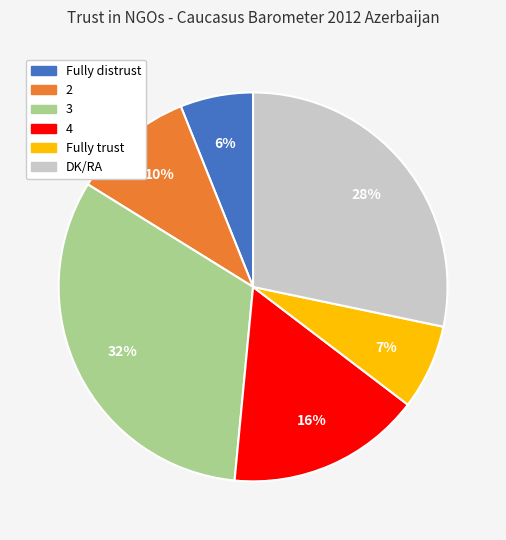

True or false: Fully distrust accounts for 6% of the total.

True